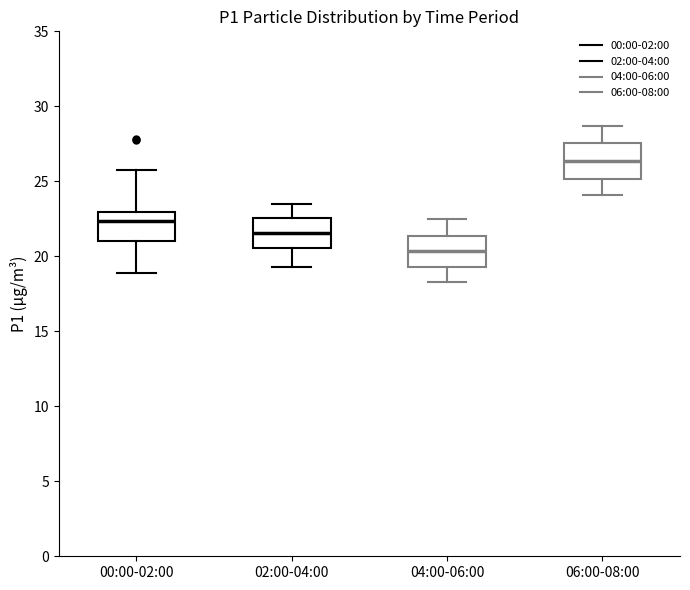

Where is the lower edge of the box for 02:00-04:00 on the y-axis? The values are not printed on the chart, so give them approximately, as read against the axis.

20.5